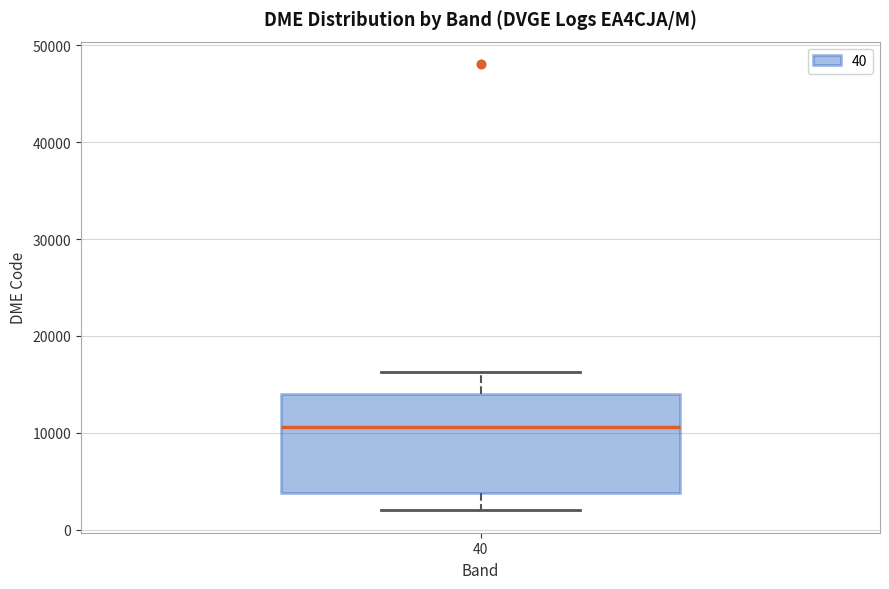

Where is the lower edge of the box at x = 40 on the y-axis? The values are not printed on the chart, so give them approximately, as read against the axis.

4000